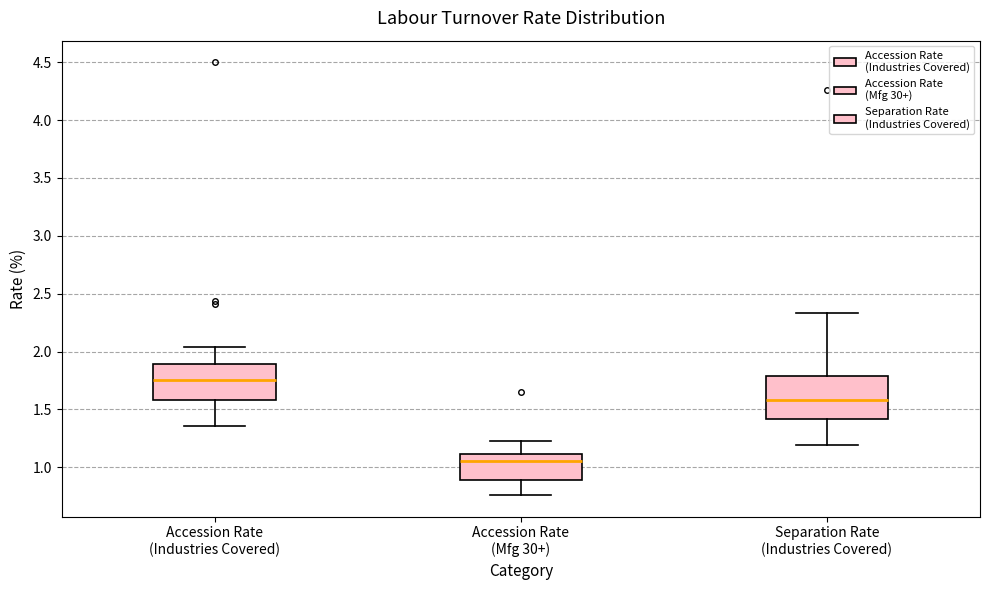

Reading left to right, read every box against the y-axis: the position of its median line, the range the box covers, and the ends of its whiskers. The values are not printed on the chart, so give them approximately, as read against the axis.

Accession Rate (Industries Covered): median 1.75, box 1.60 to 1.90, whiskers 1.35 to 2.05
Accession Rate (Mfg 30+): median 1.05, box 0.90 to 1.10, whiskers 0.75 to 1.25
Separation Rate (Industries Covered): median 1.60, box 1.40 to 1.80, whiskers 1.20 to 2.35